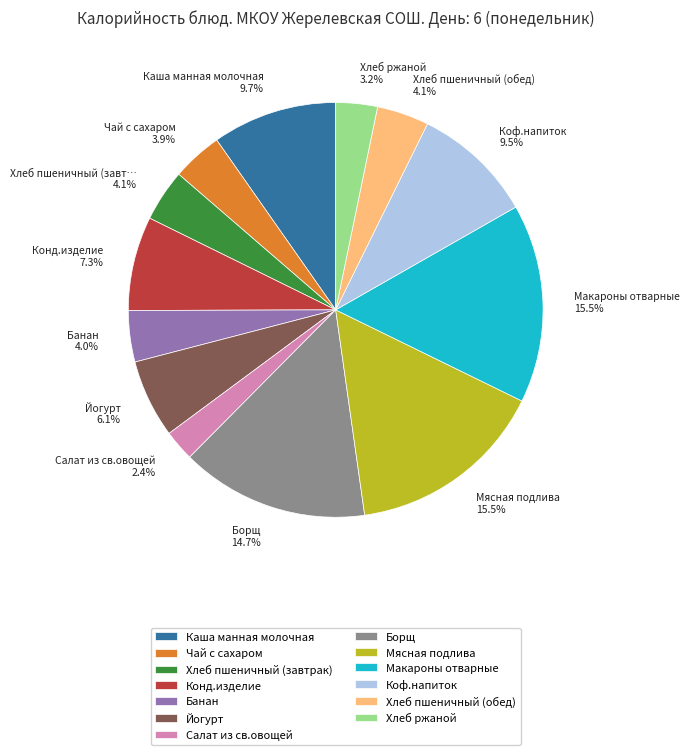

Which has a higher value, Чай с сахаром or Борщ?

Борщ